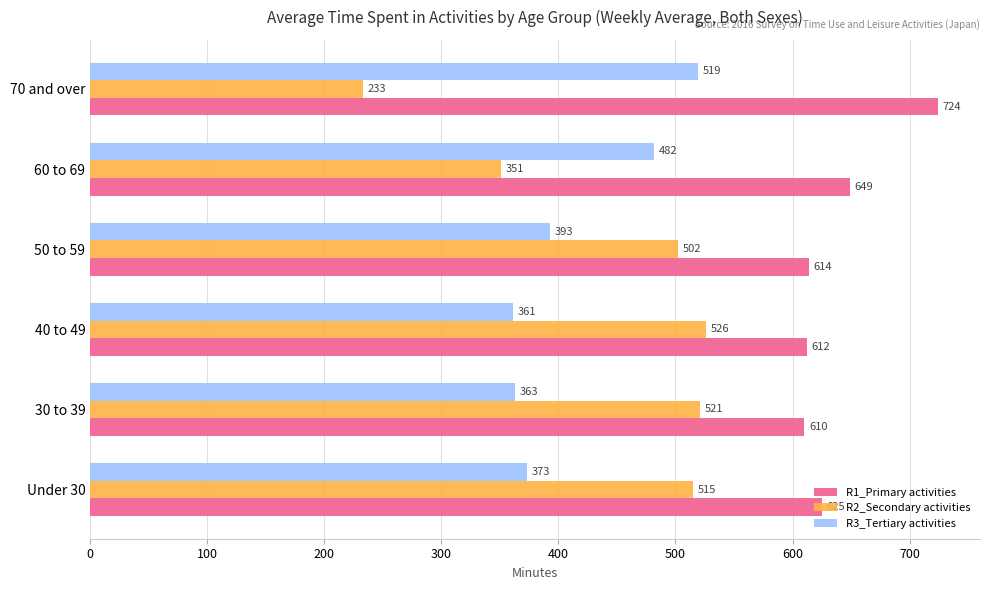

At which label is R2_Secondary activities closest to 379?

60 to 69